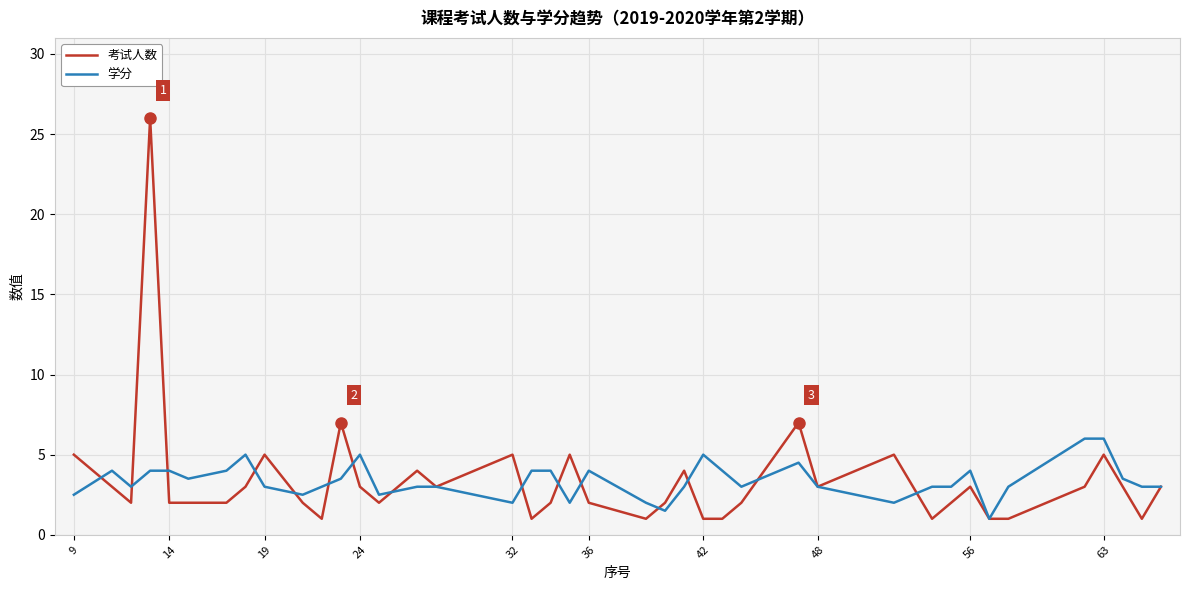

Which series has the largest range (max minus min)?

考试人数